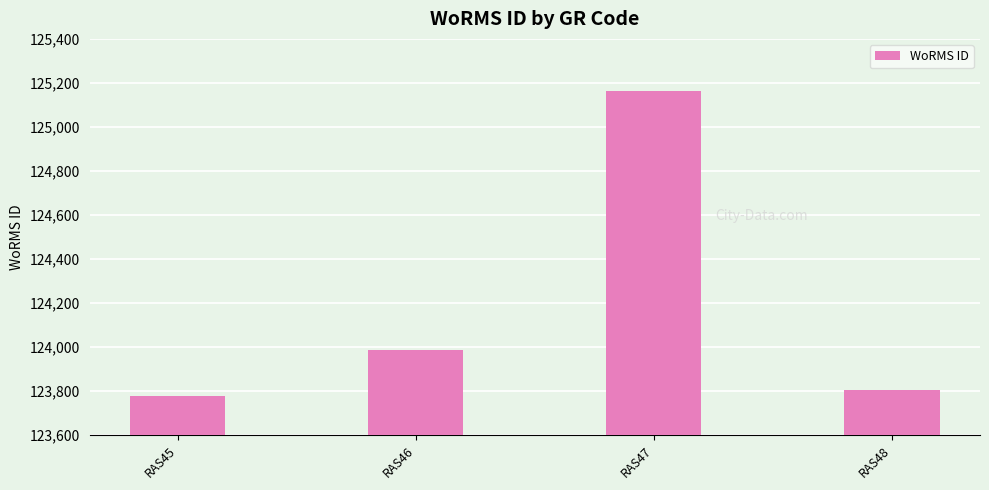

Is it true that the value at RAS45 is 34881?

False